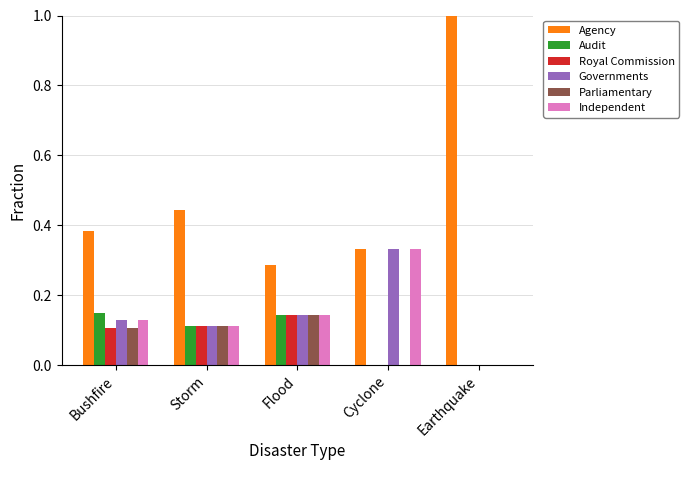

What are all the series names shown in the legend?

Agency, Audit, Royal Commission, Governments, Parliamentary, Independent